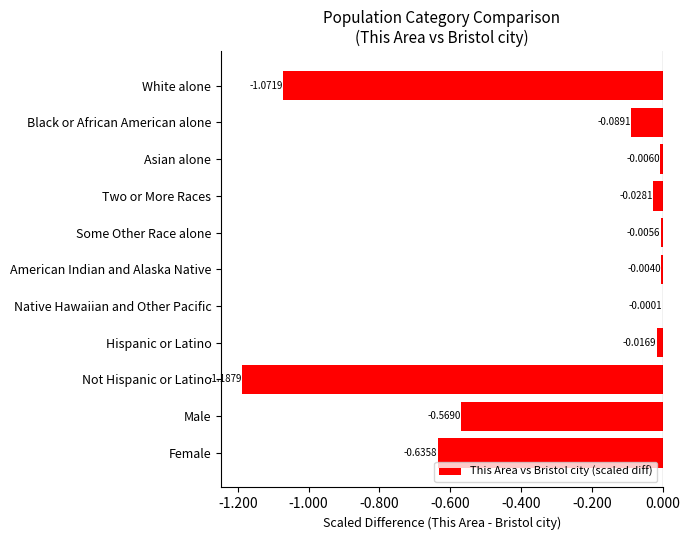

Which label corresponds to the largest value in the chart?

Native Hawaiian and Other Pacific